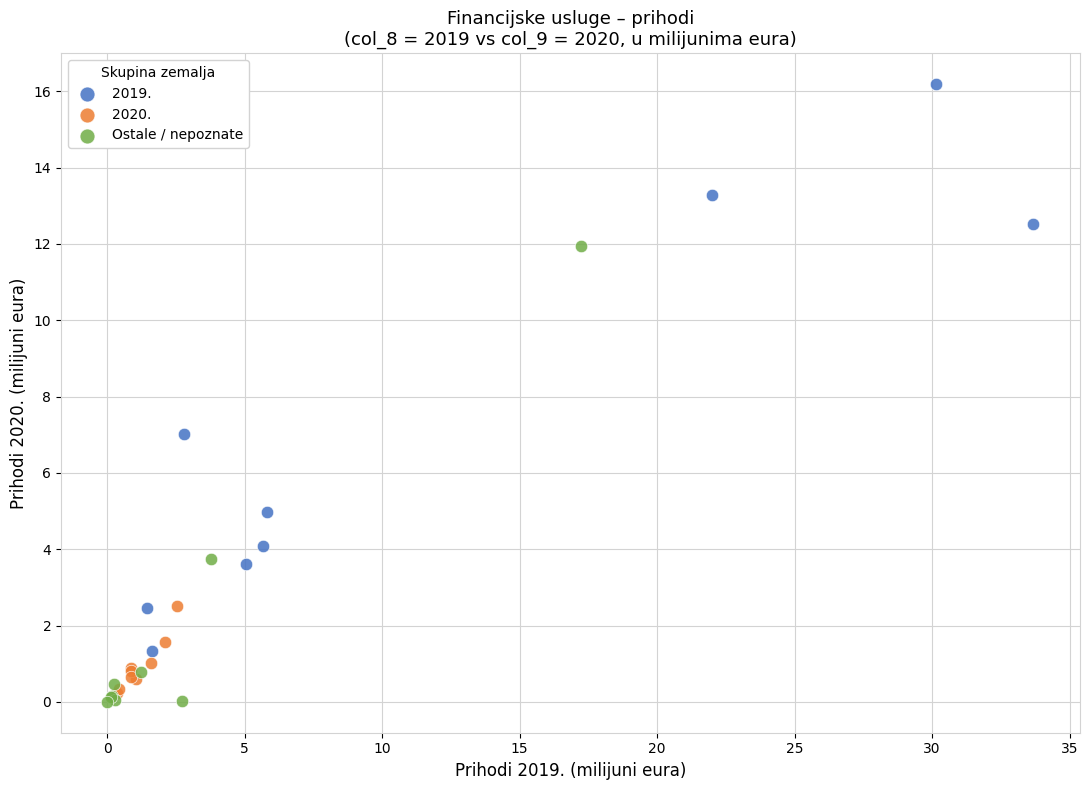

Which series has the widest spread of Y values?

2019.